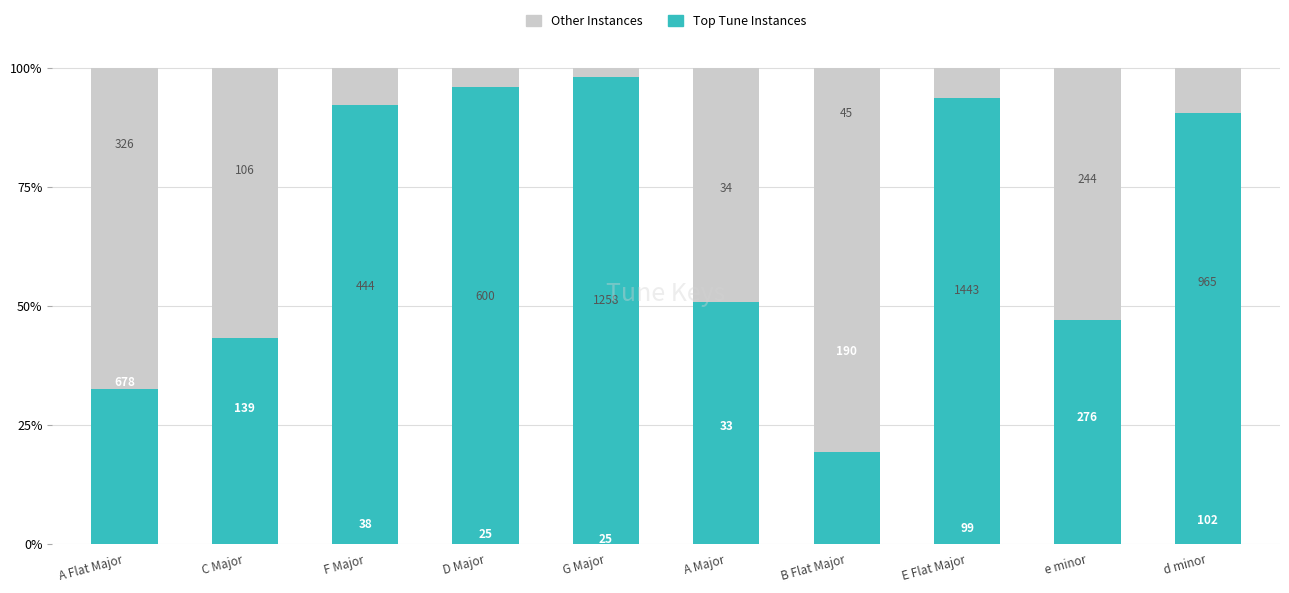

Rank the series by their average value, from lowest to highest.

Other Instances, Top Tune Instances